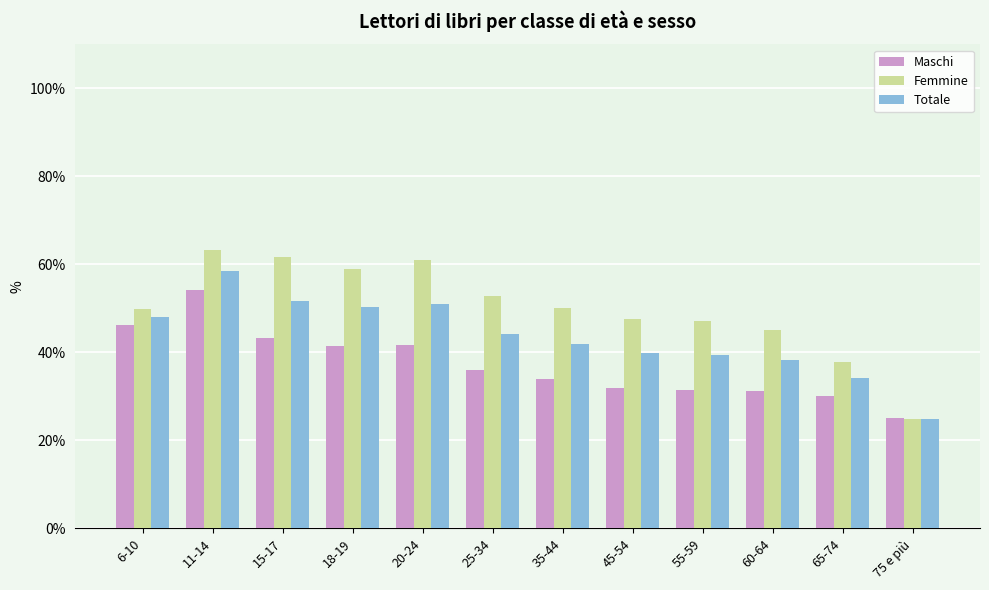

The value of Femmine at 75 e più is 10.3. True or false?

False